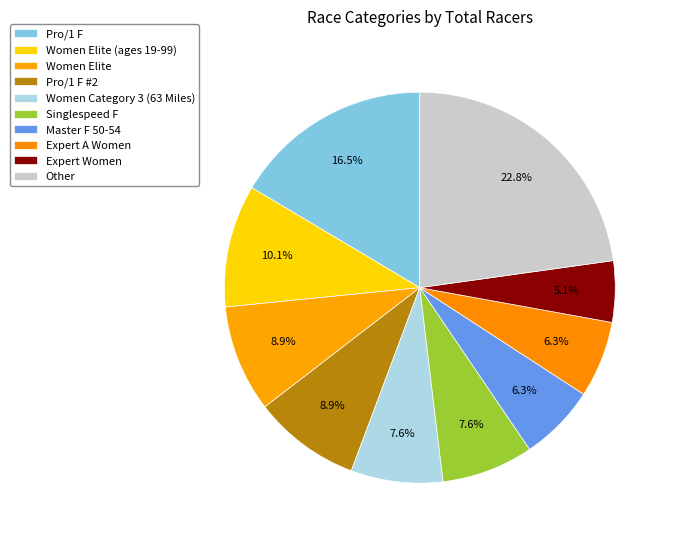

Is it true that Women Elite is 9% of the pie?

True